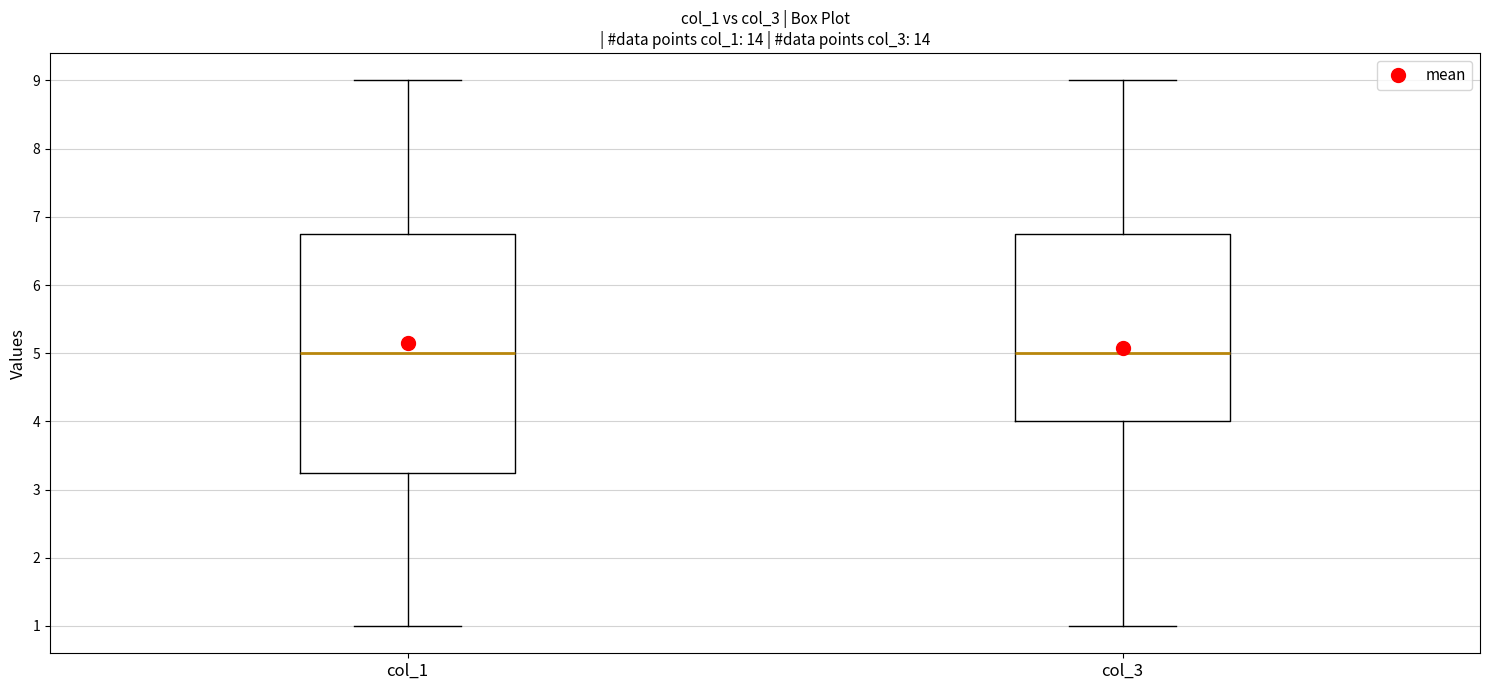

Reading left to right, read every box against the y-axis: the position of its median line, the range the box covers, and the ends of its whiskers. The values are not printed on the chart, so give them approximately, as read against the axis.

col_1: median 5.0, box 3.3 to 6.8, whiskers 1.0 to 9.0
col_3: median 5.0, box 4.0 to 6.8, whiskers 1.0 to 9.0